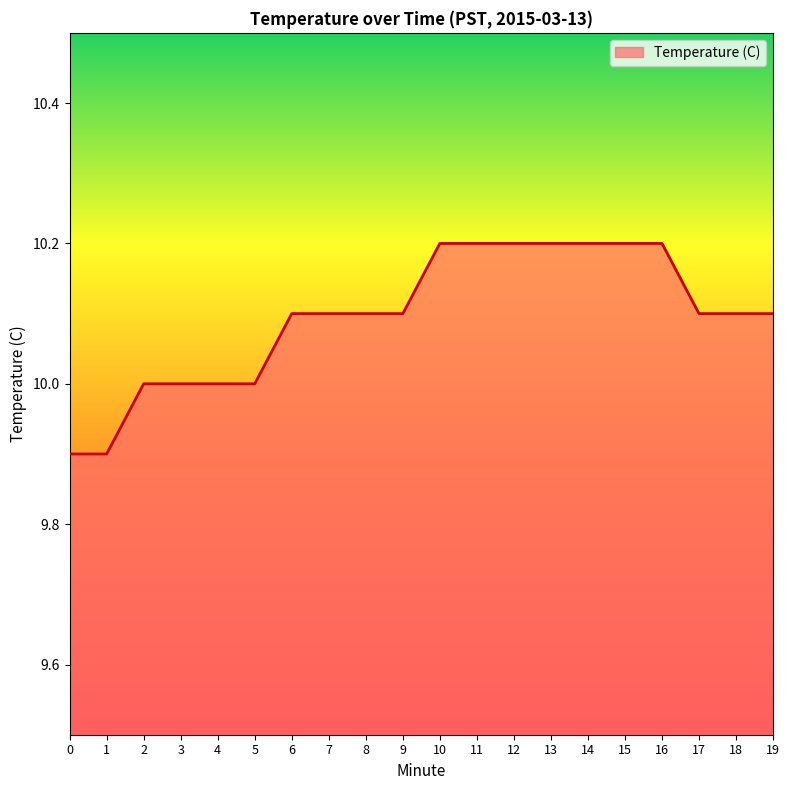

Reading right to left, what are all the values shown in this chart?

19=10.1	18=10.1	17=10.1	16=10.2	15=10.2	14=10.2	13=10.2	12=10.2	11=10.2	10=10.2	9=10.1	8=10.1	7=10.1	6=10.1	5=10.0	4=10.0	3=10.0	2=10.0	1=9.9	0=9.9